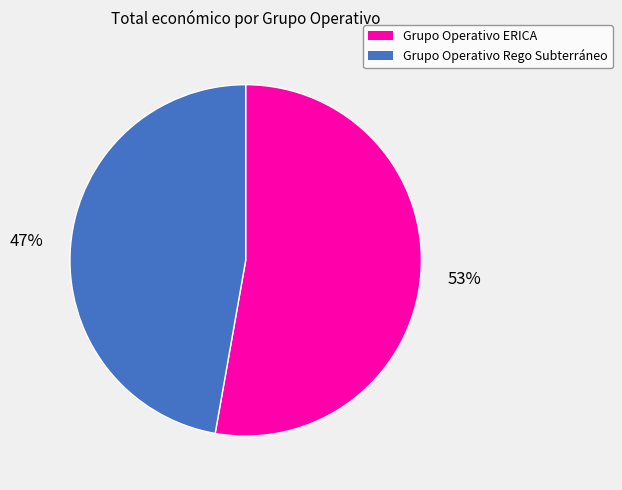

The Grupo Operativo ERICA slice represents 53% of the pie. True or false?

True